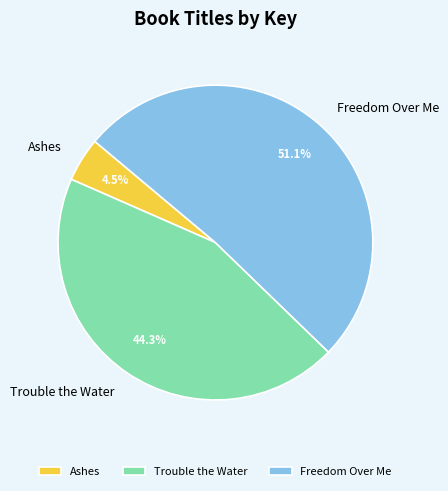

Between Ashes and Freedom Over Me, which is larger?

Freedom Over Me